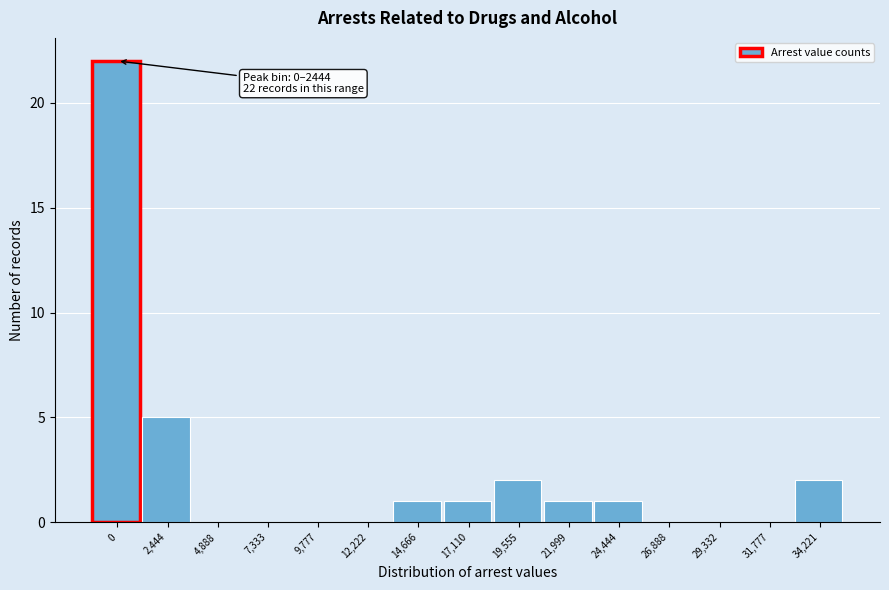

Reading left to right, transcribe all the data shown in this chart.

0=22	2,444=5	4,888=0	7,333=0	9,777=0	12,222=0	14,666=1	17,110=1	19,555=2	21,999=1	24,444=1	26,888=0	29,332=0	31,777=0	34,221=2